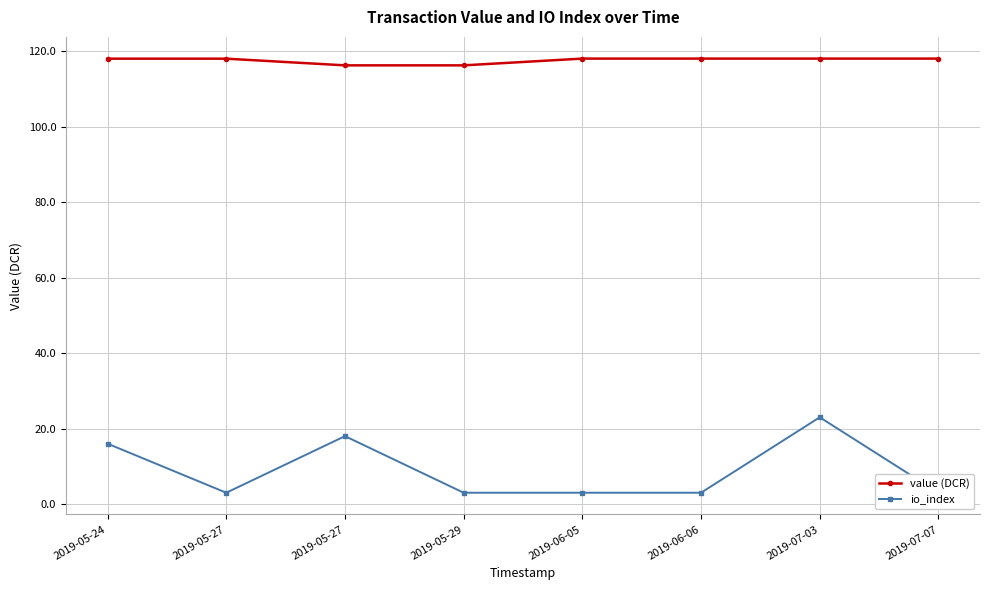

What is the average value of the value (DCR) series?

117.6